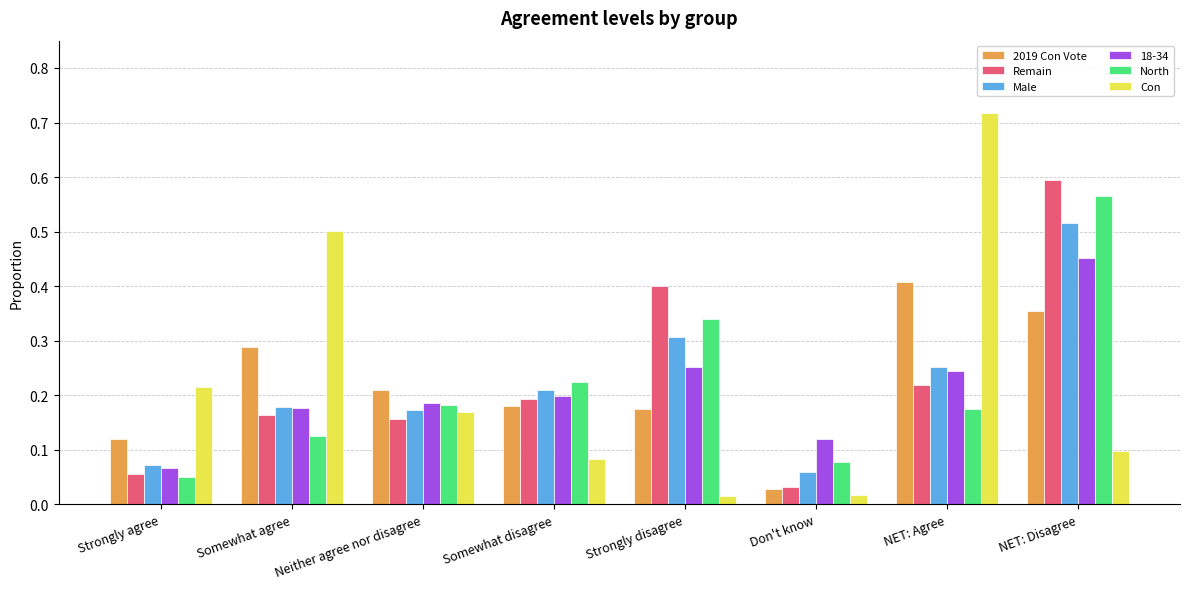

What position from the right is NET: Disagree?

1